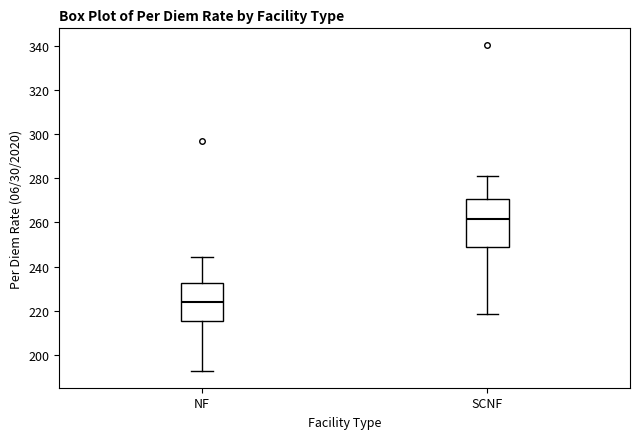

Reading left to right, read every box against the y-axis: the position of its median line, the range the box covers, and the ends of its whiskers. The values are not printed on the chart, so give them approximately, as read against the axis.

NF: median 224, box 216 to 232, whiskers 192 to 244
SCNF: median 262, box 248 to 270, whiskers 218 to 282